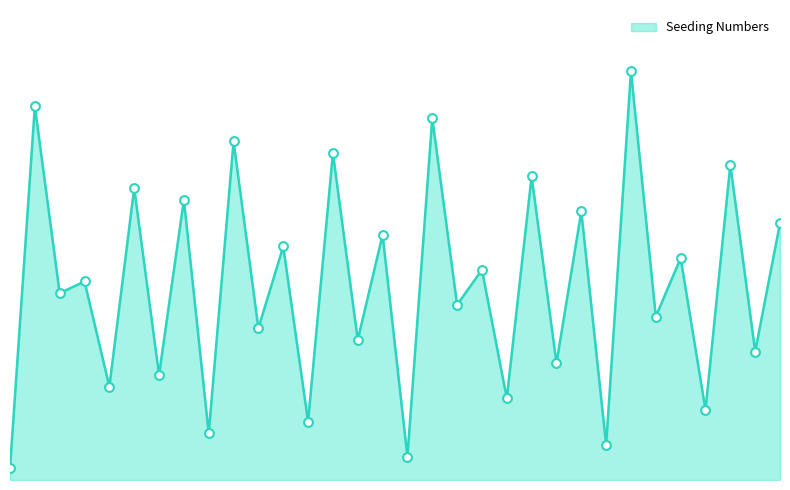

Is this an area chart (filled region under the line)?

Yes